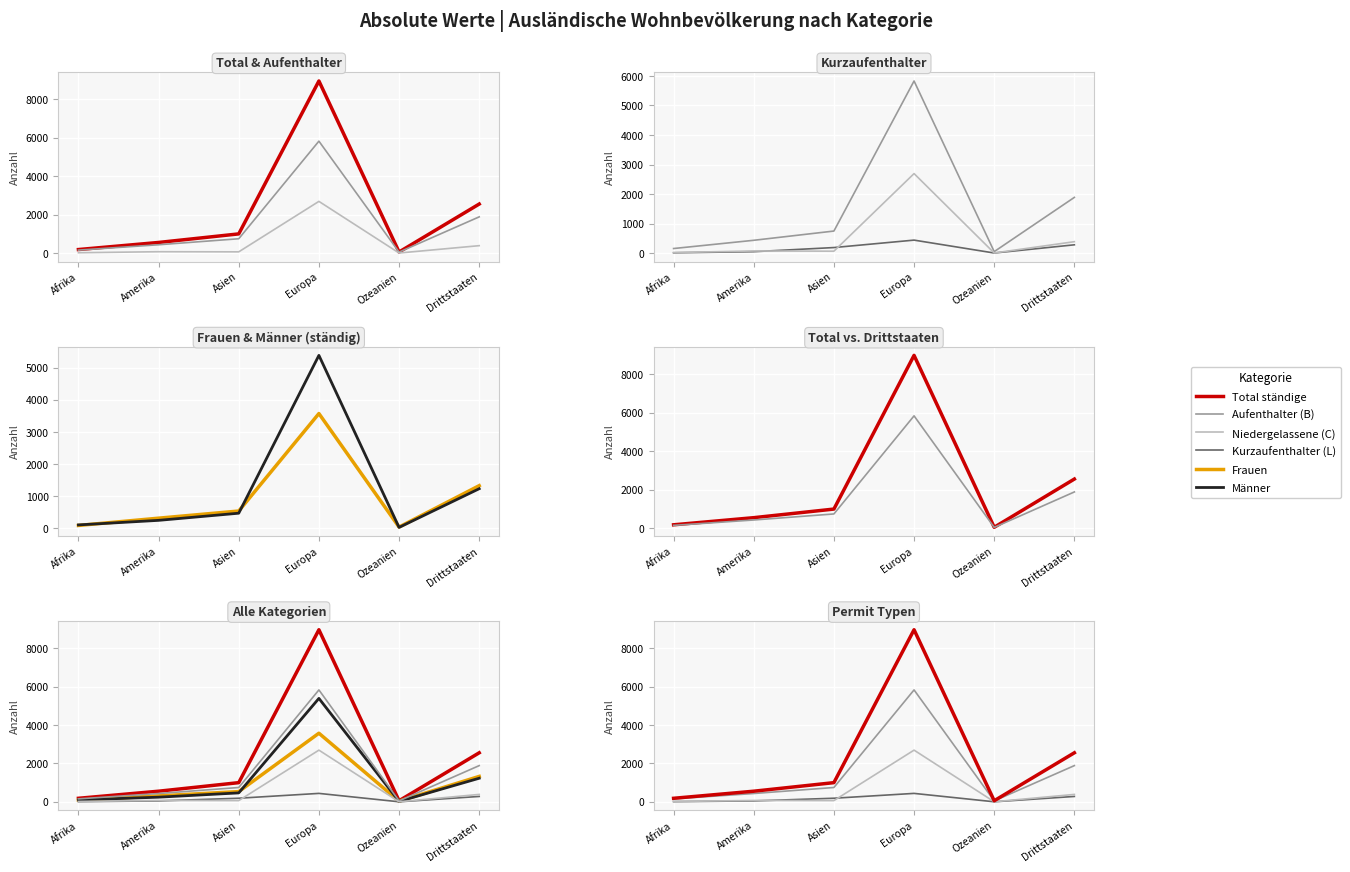

At how many categories does at least one series exceed 5398?

1